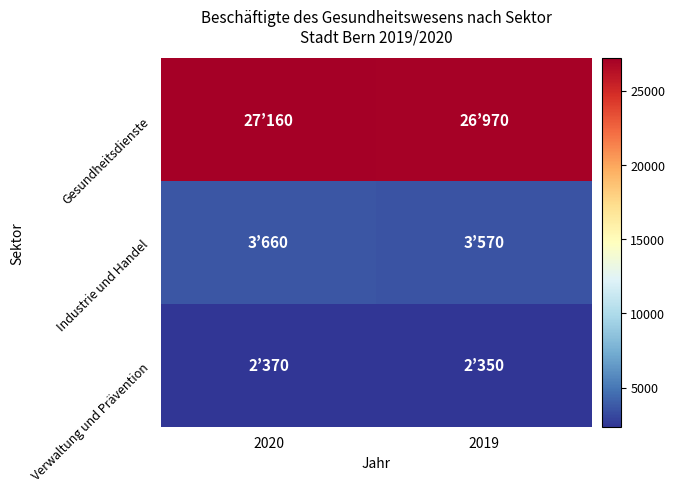

Reading right to left, extract all data points from this chart.

Gesundheitsdienste: 2019=26970	2020=27160
Industrie und Handel: 2019=3570	2020=3660
Verwaltung und Prävention: 2019=2350	2020=2370